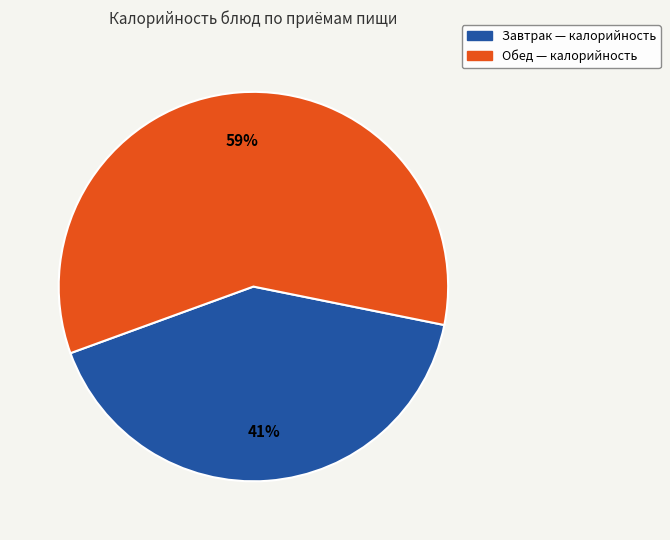

Is there a majority slice in this chart?

Yes